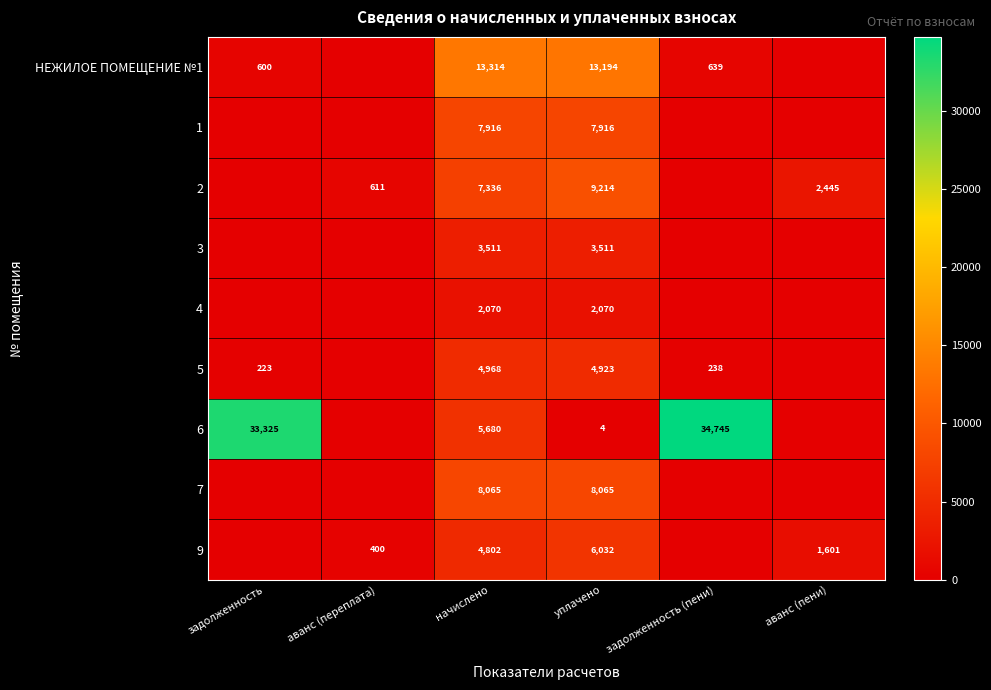

At which category is the sum across all series the highest?

начислено